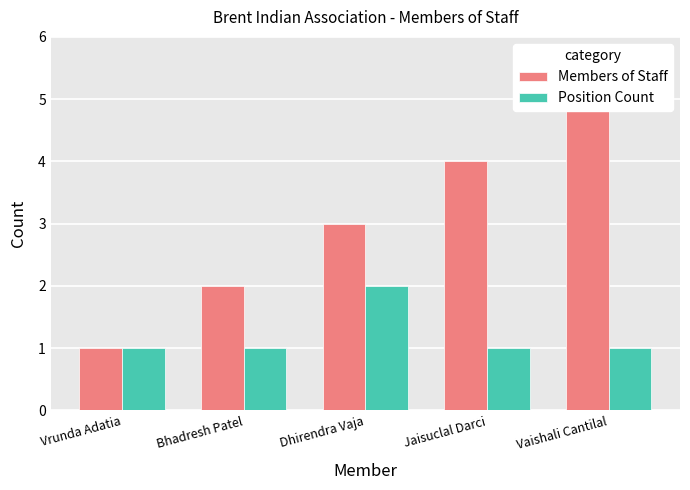

How many values in the Position Count series exceed 1?

1